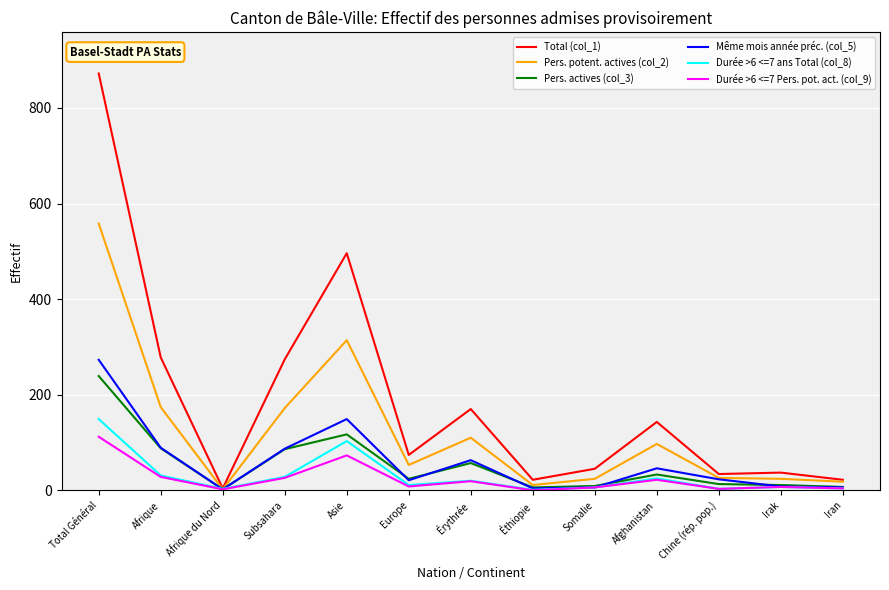

How many lines are shown in the chart?

6